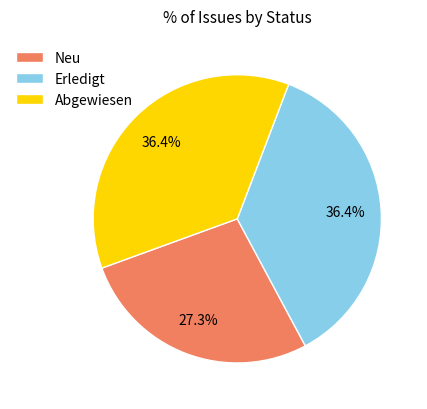

Does any single category account for the majority?

No